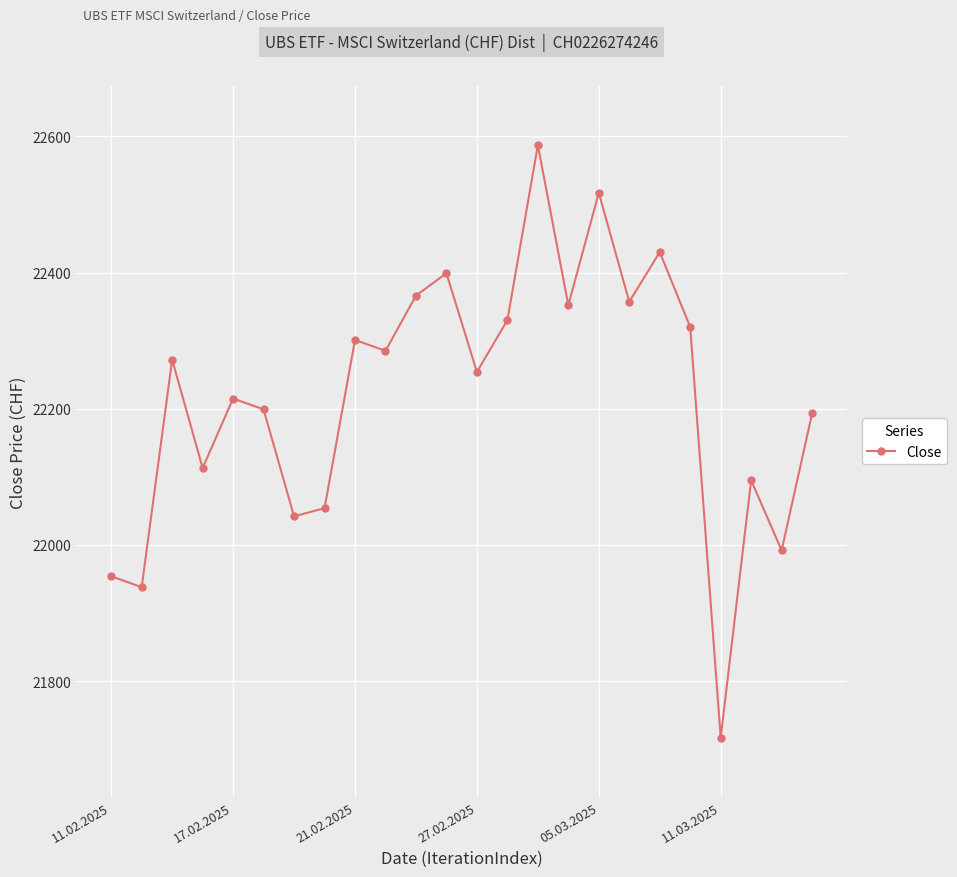

True or false: the data has more than 0 interior local peaks.

True